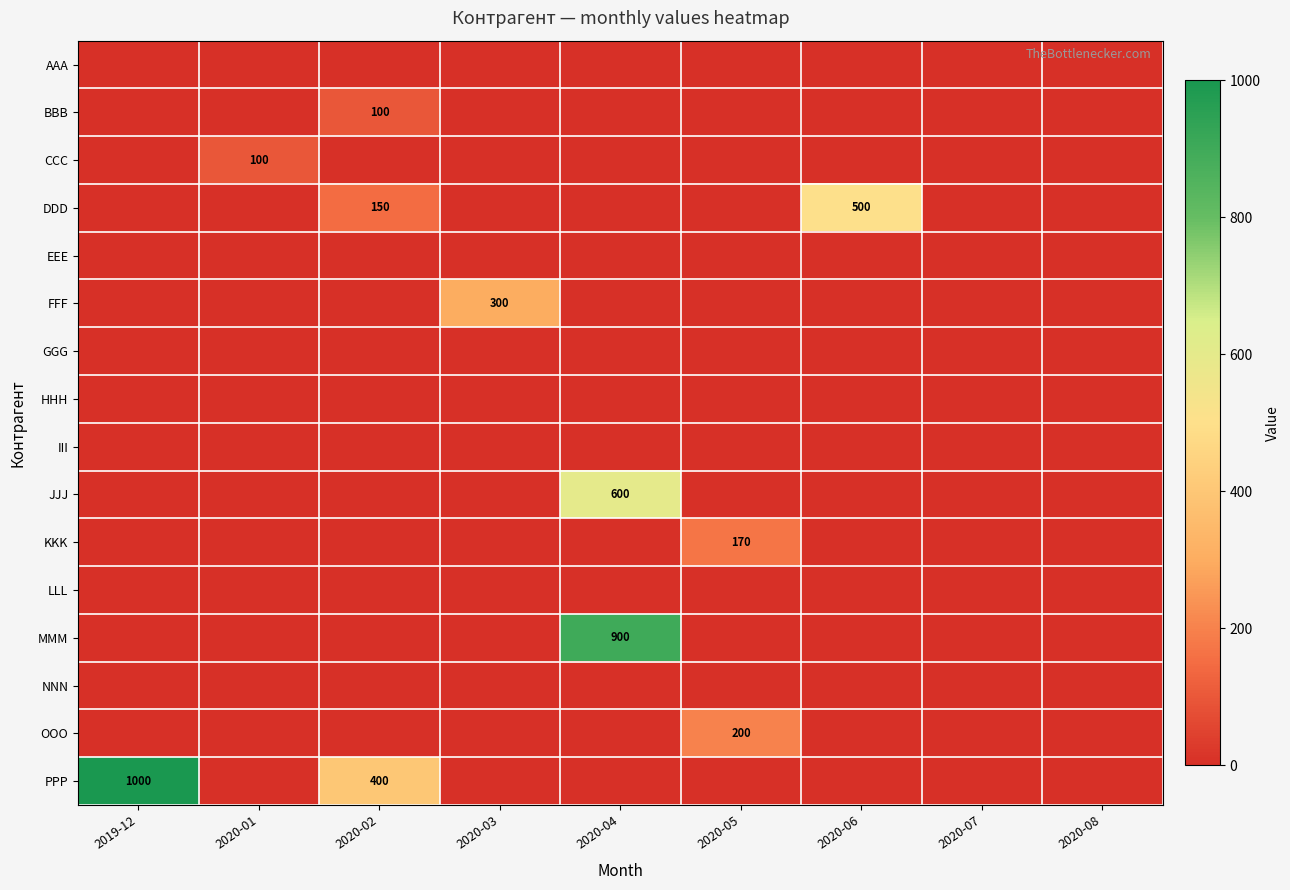

Rank the series at 2020-02 from lowest to highest value.

AAA, CCC, EEE, FFF, GGG, HHH, III, JJJ, KKK, LLL, MMM, NNN, OOO, BBB, DDD, PPP